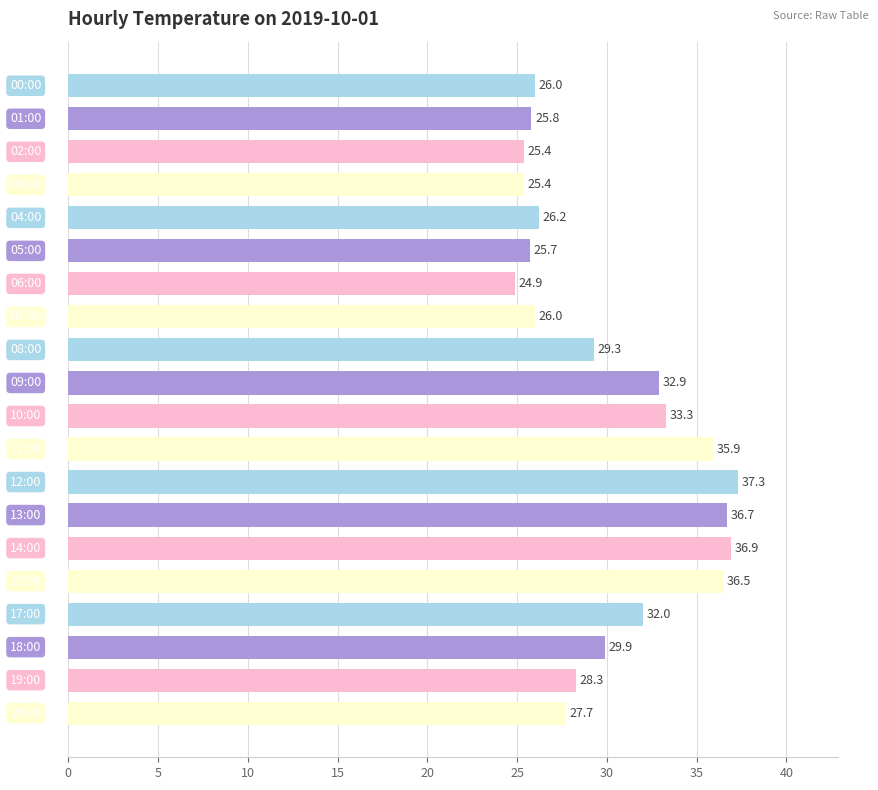

Reading top to bottom, transcribe all the data shown in this chart.

26.0	25.8	25.4	25.4	26.2	25.7	24.9	26.0	29.3	32.9	33.3	35.9	37.3	36.7	36.9	36.5	32.0	29.9	28.3	27.7